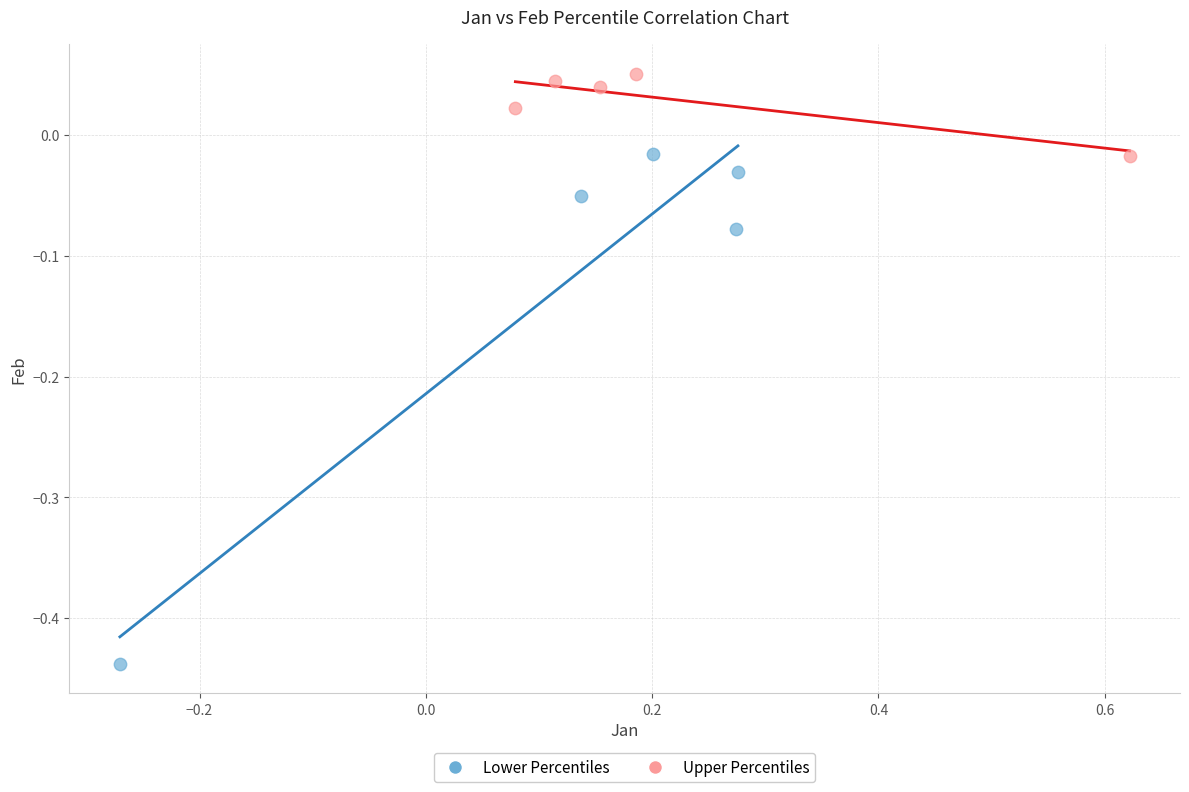

Which series contains the highest Y value?

Upper Percentiles